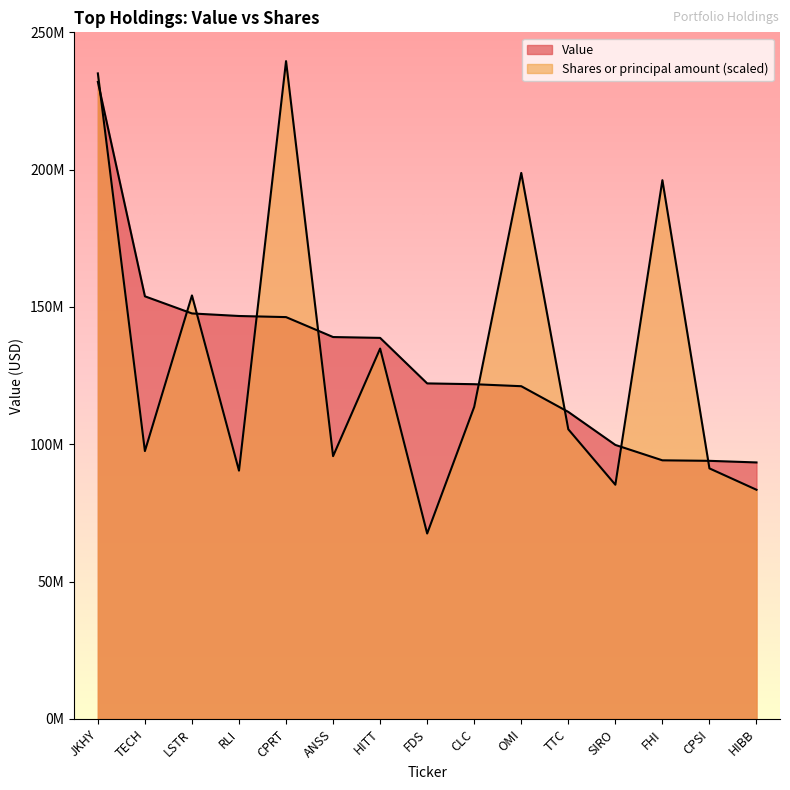

How many values in the Shares or principal amount series exceed 105459780?

7